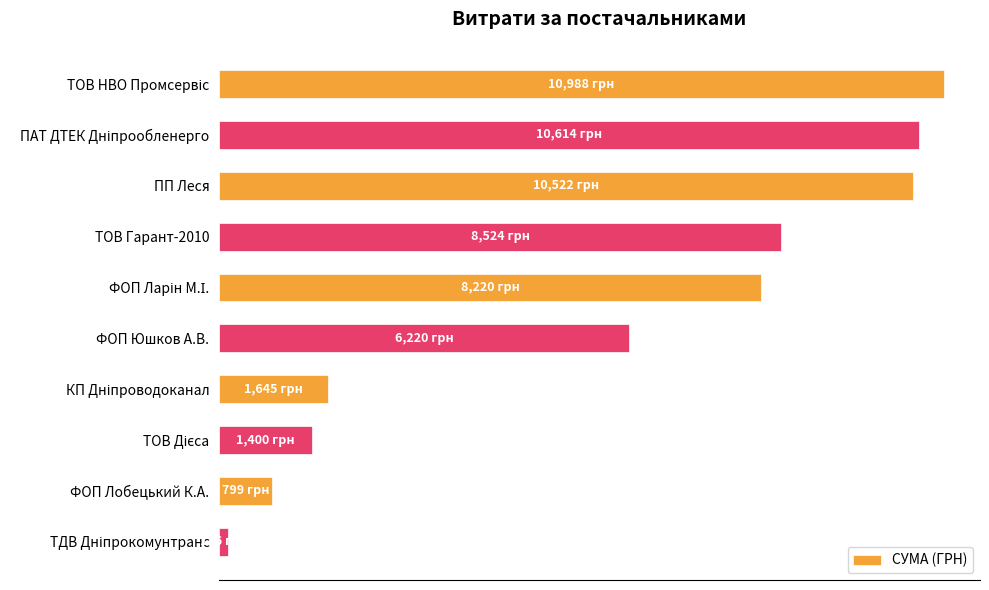

Does the chart contain any negative values?

No